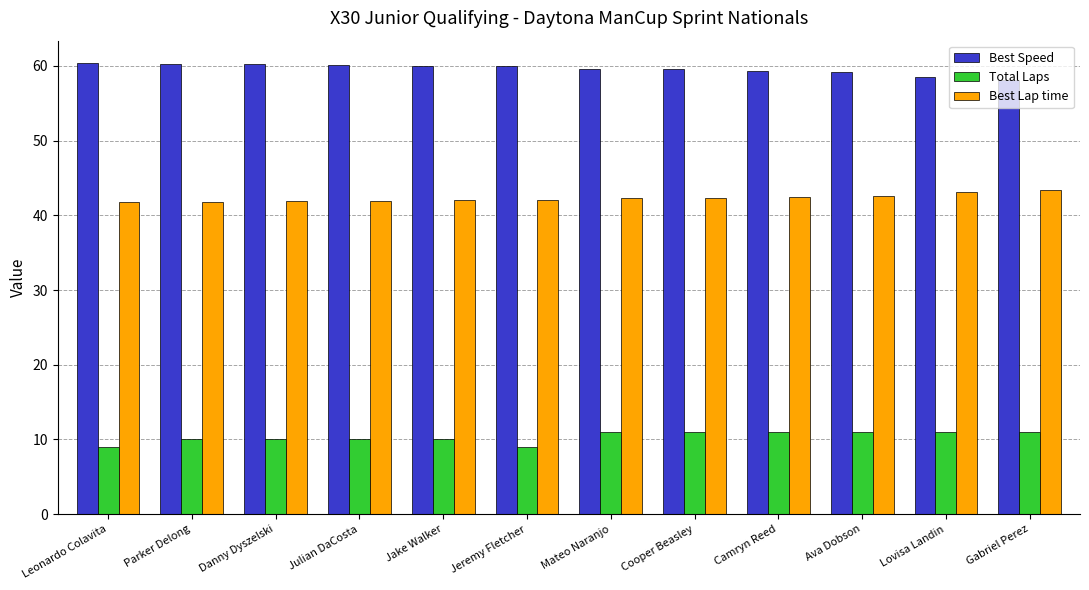

How many bars are there in each group?

3